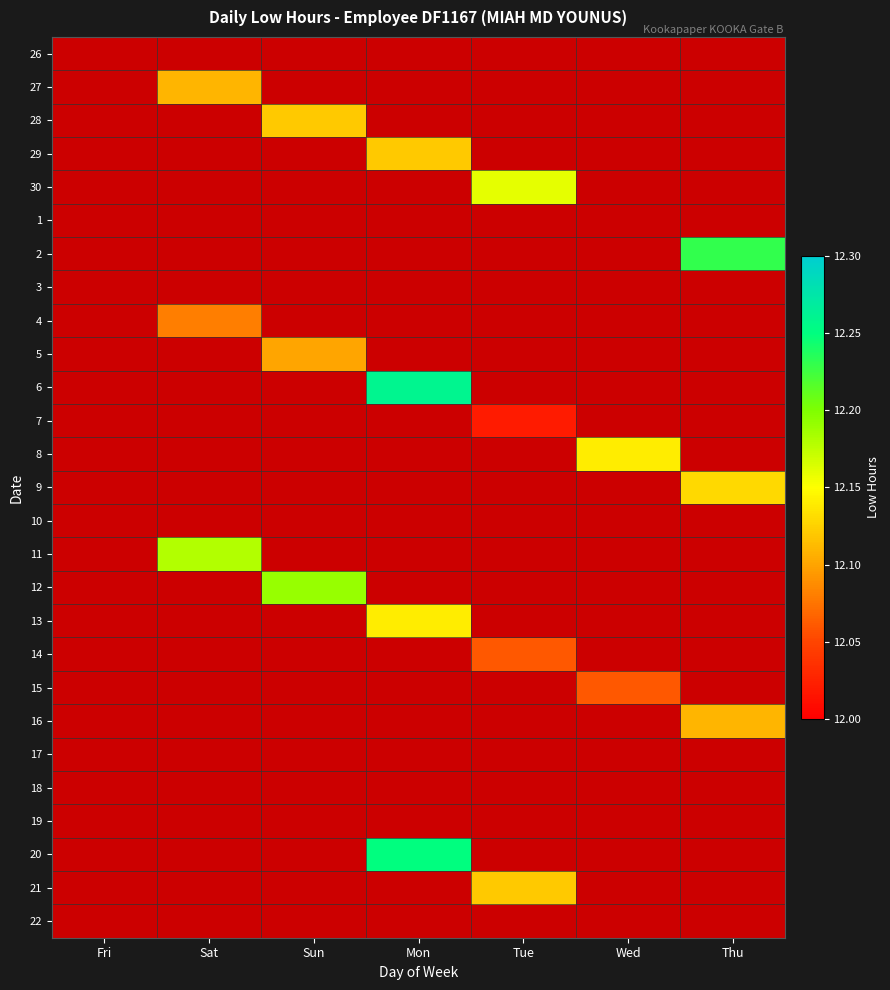

At which category is the sum across all series the highest?

Mon